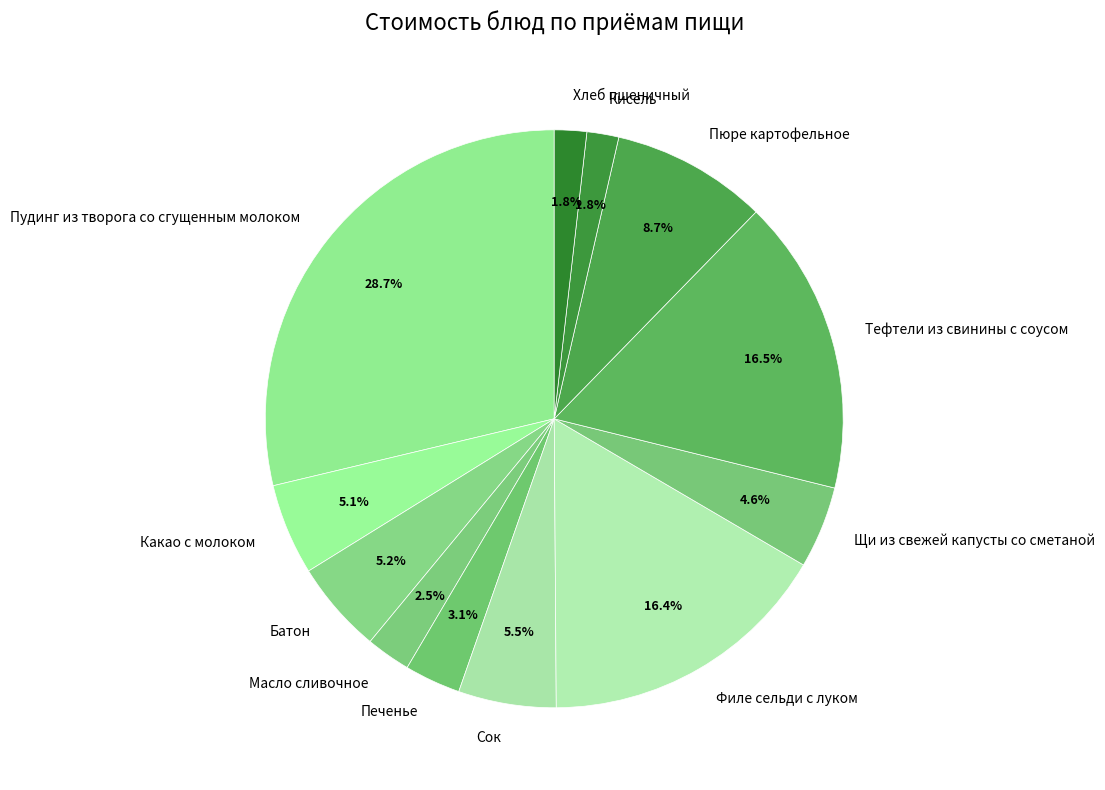

What percentage is the Какао с молоком slice, to the nearest percent?

5%